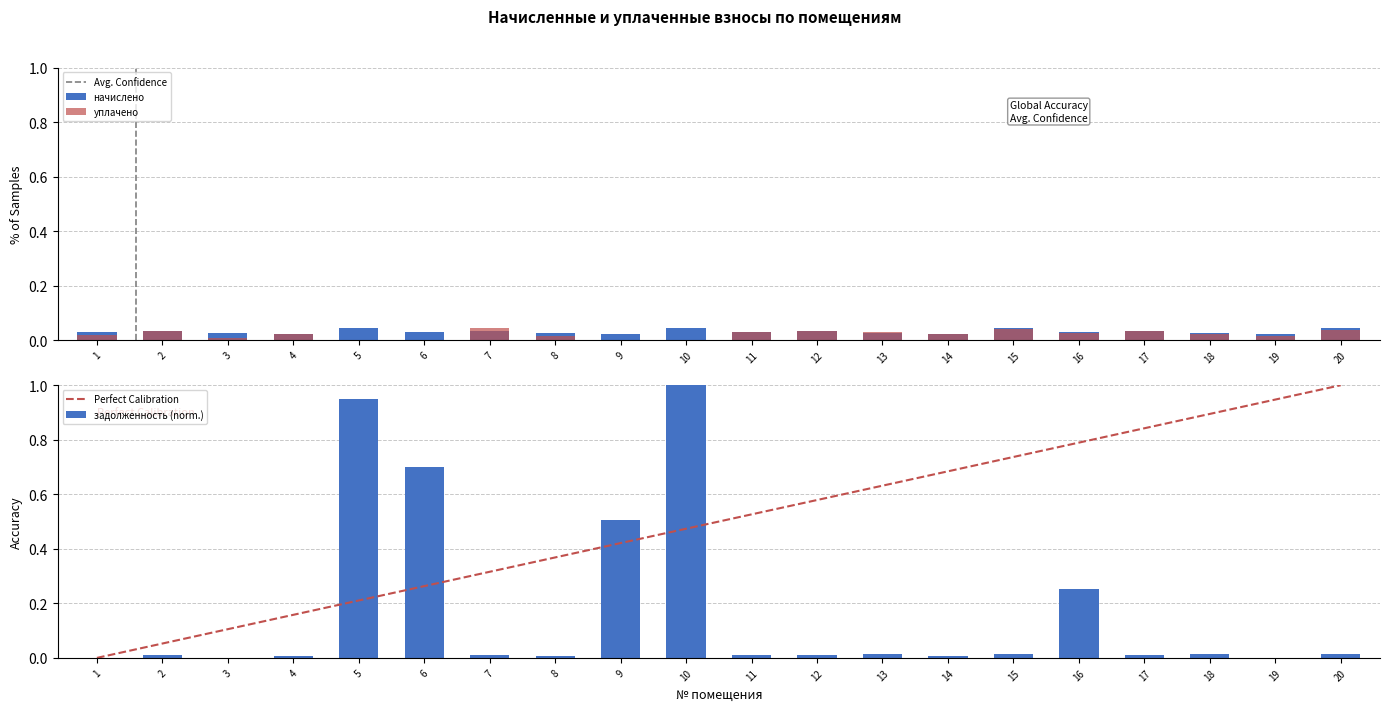

Reading left to right, extract all data points from this chart.

начислено: 1=0.0	2=0.0	3=0.0	4=0.0	5=0.0	6=0.0	7=0.0	8=0.0	9=0.0	10=0.0	11=0.0	12=0.0	13=0.0	14=0.0	15=0.0	16=0.0	17=0.0	18=0.0	19=0.0	20=0.0
уплачено: 1=0.0	2=0.0	3=0.0	4=0.0	5=0.0	6=0.0	7=0.0	8=0.0	9=0.0	10=0.0	11=0.0	12=0.0	13=0.0	14=0.0	15=0.0	16=0.0	17=0.0	18=0.0	19=0.0	20=0.0
Perfect Calibration: 1=0.0	2=0.1	3=0.1	4=0.2	5=0.2	6=0.3	7=0.3	8=0.4	9=0.4	10=0.5	11=0.5	12=0.6	13=0.6	14=0.7	15=0.7	16=0.8	17=0.8	18=0.9	19=0.9	20=1.0
задолженность (norm.): 1=0.0	2=0.0	3=0.0	4=0.0	5=1.0	6=0.7	7=0.0	8=0.0	9=0.5	10=1.0	11=0.0	12=0.0	13=0.0	14=0.0	15=0.0	16=0.3	17=0.0	18=0.0	19=0.0	20=0.0